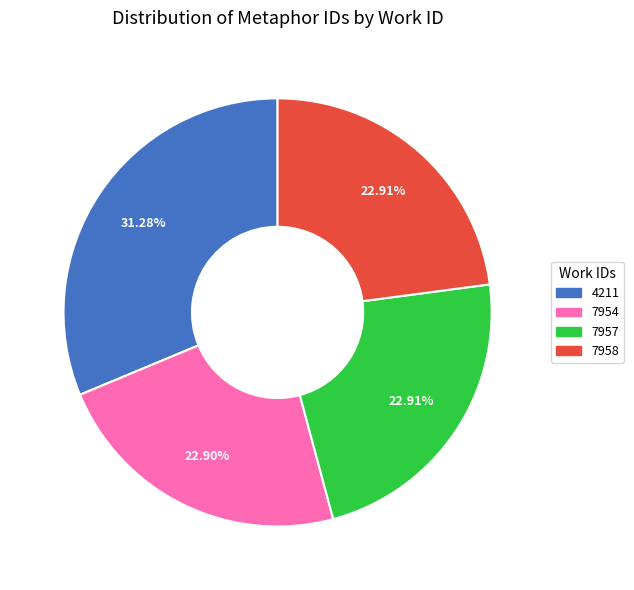

Approximately how many times larger is the value at 4211 compared to 7958?

1.4